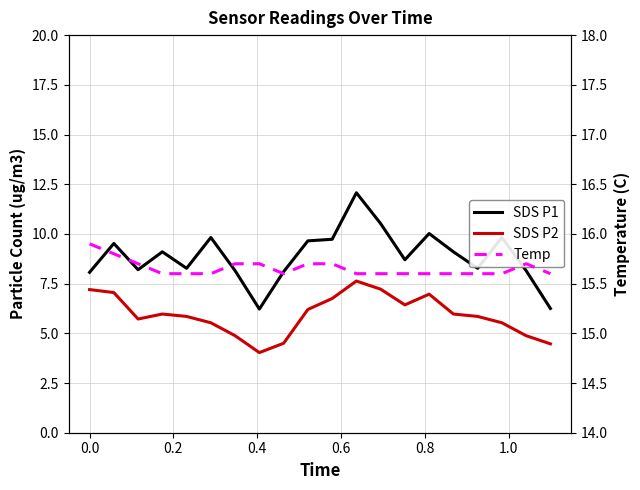

Reading left to right, transcribe all the data shown in this chart.

SDS P1: 8.1	9.5	8.2	9.1	8.3	9.8	8.2	6.2	8.1	9.7	9.7	12.1	10.5	8.7	10.0	9.1	8.3	9.8	8.2	6.2
SDS P2: 7.2	7.0	5.7	6.0	5.8	5.5	4.9	4.0	4.5	6.2	6.8	7.6	7.2	6.4	7.0	6.0	5.8	5.5	4.9	4.5
Temp: 15.9	15.8	15.7	15.6	15.6	15.6	15.7	15.7	15.6	15.7	15.7	15.6	15.6	15.6	15.6	15.6	15.6	15.6	15.7	15.6